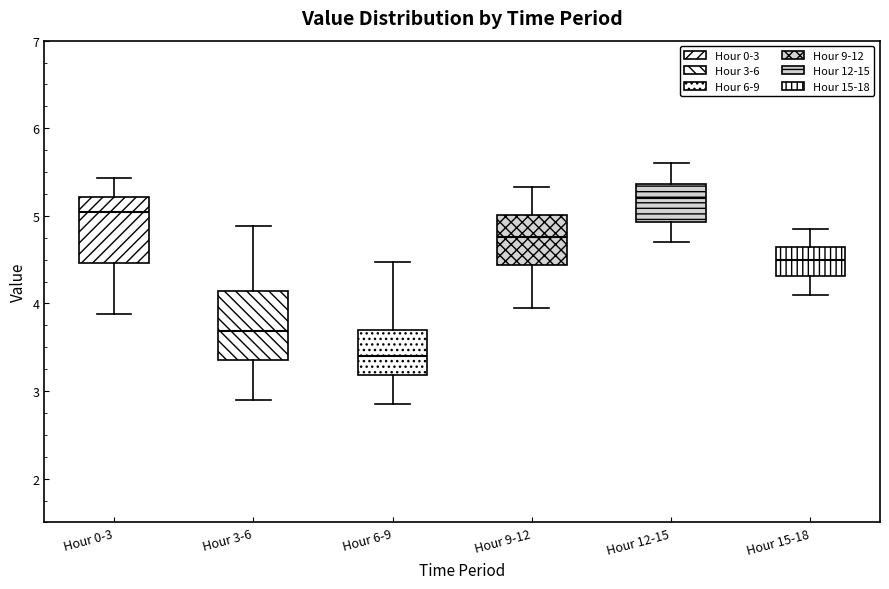

Reading left to right, transcribe this box plot: for each box, give where its median line is, the range the box spans, and where its two whiskers end, as read against the y-axis. The values are not printed on the chart, so give them approximately, as read against the axis.

Hour 0-3: median 5.0, box 4.5 to 5.2, whiskers 3.9 to 5.4
Hour 3-6: median 3.7, box 3.4 to 4.1, whiskers 2.9 to 4.9
Hour 6-9: median 3.4, box 3.2 to 3.7, whiskers 2.9 to 4.5
Hour 9-12: median 4.8, box 4.4 to 5.0, whiskers 4.0 to 5.3
Hour 12-15: median 5.2, box 4.9 to 5.4, whiskers 4.7 to 5.6
Hour 15-18: median 4.5, box 4.3 to 4.6, whiskers 4.1 to 4.9